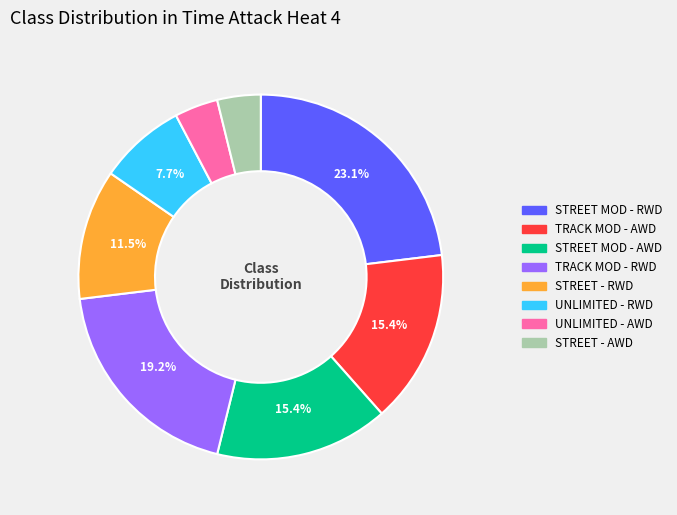

Does any single category account for the majority?

No